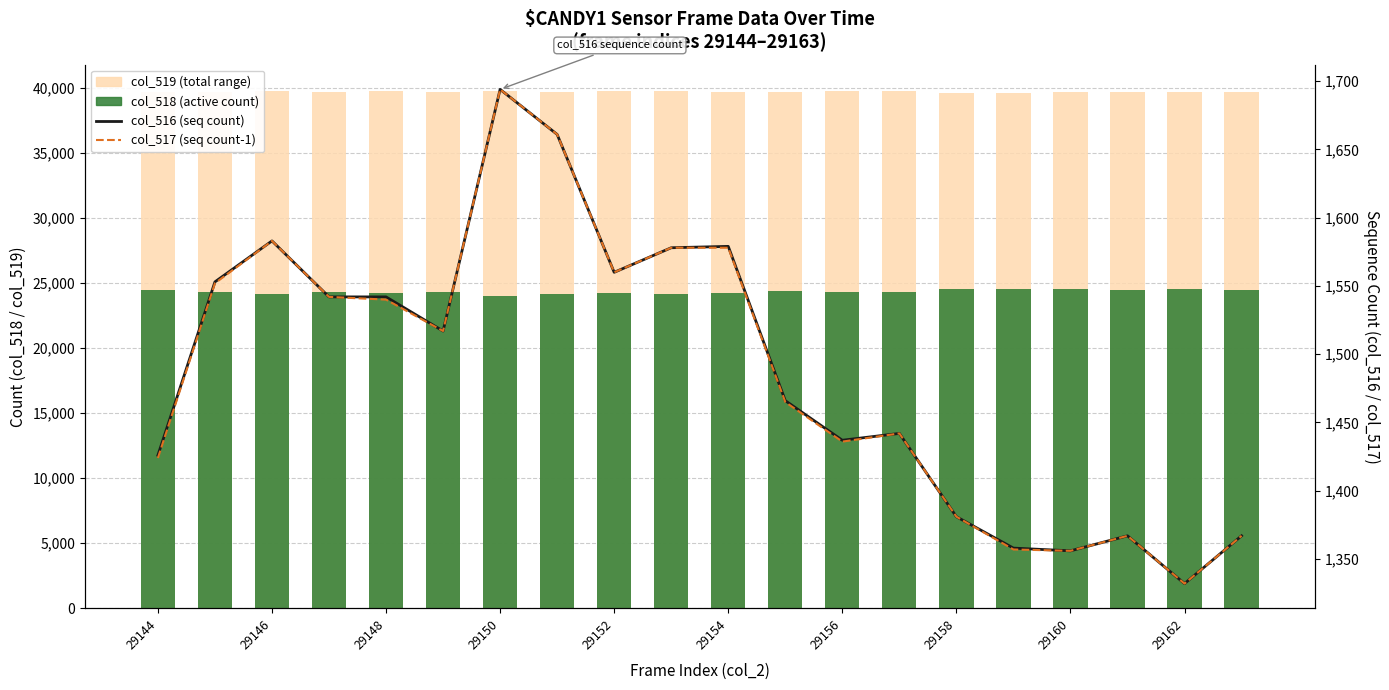

Reading left to right, what are all the values shown in this chart?

col_519 (total range): 39666	39686	39753	39659	39764	39726	39806	39723	39733	39780	39680	39667	39771	39772	39592	39649	39661	39688	39678	39682
col_518 (active count): 24443	24296	24199	24334	24229	24292	24035	24151	24242	24177	24276	24402	24327	24321	24562	24528	24518	24480	24525	24480
col_516 (seq count): 1426	1553	1583	1542	1542	1517	1694	1661	1560	1578	1579	1466	1437	1442	1381	1358	1356	1367	1332	1367
col_517 (seq count-1): 1424	1552	1583	1542	1540	1517	1694	1661	1560	1578	1578	1465	1436	1442	1381	1357	1356	1367	1332	1367